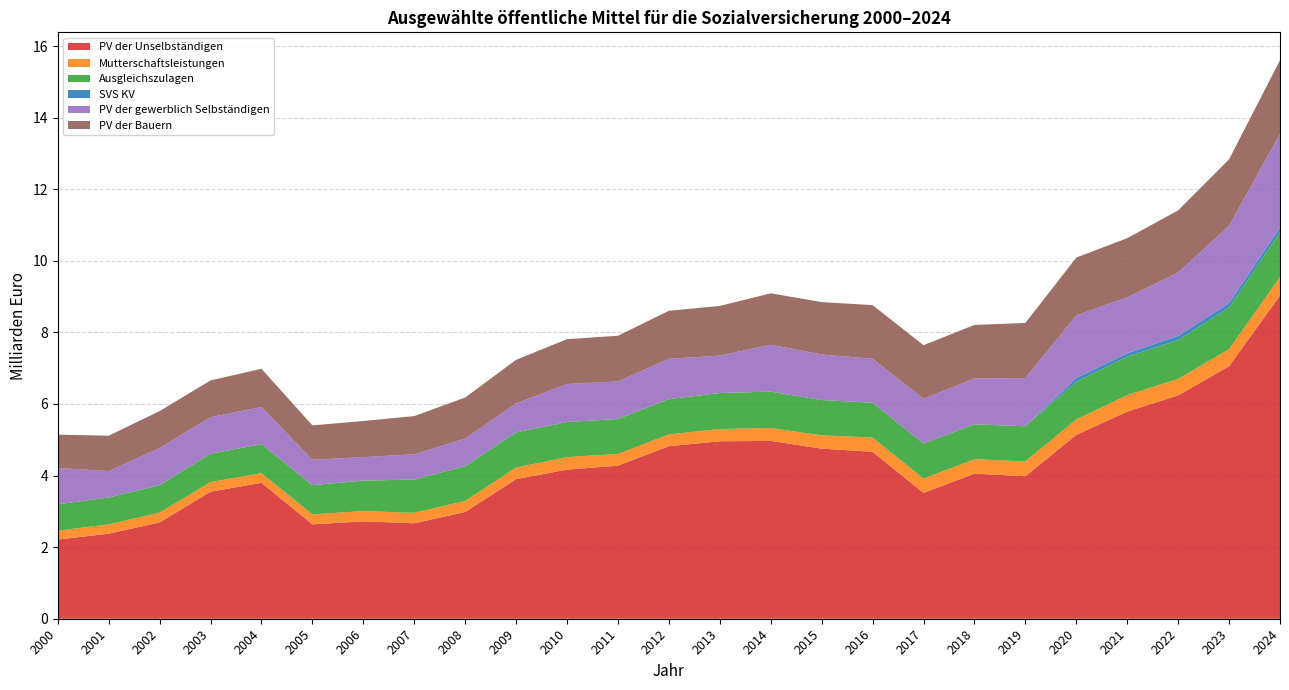

Reading right to left, list all the values displayed in this chart.

PV der Unselbständigen: 2024=9030269150	2023=7055319312	2022=6241973147	2021=5787774274	2020=5136755051	2019=3981132645	2018=4054999875	2017=3515073397	2016=4665726291	2015=4752554371	2014=4968560259	2013=4957825705	2012=4822019739	2011=4276839843	2010=4166691292	2009=3900490547	2008=2982344969	2007=2666861393	2006=2720410889	2005=2637396931	2004=3797924570	2003=3550492062	2002=2691259282	2001=2377420351	2000=2211487177
Mutterschaftsleistungen: 2024=517089458	2023=476676404	2022=459684925	2021=459539272	2020=432356686	2019=416265555	2018=401826642	2017=400886075	2016=398151824	2015=370747023	2014=360286106	2013=343660093	2012=329037401	2011=327991035	2010=349405501	2009=324031965	2008=309014038	2007=292894255	2006=286876511	2005=281790959	2004=269084880	2003=267918841	2002=273108063	2001=257984803	2000=247835948
Ausgleichszulagen: 2024=1253745761	2023=1164848530	2022=1083971718	2021=1075967157	2020=1052197925	2019=979825751	2018=977078121	2017=979709918	2016=971134919	2015=987675862	2014=1017109990	2013=1005262008	2012=984758011	2011=975776884	2010=980274655	2009=982067387	2008=968521342	2007=930578230	2006=851233210	2005=813669687	2004=811248872	2003=793382990	2002=766973371	2001=751404379	2000=738200185
SVS KV: 2024=128316082	2023=122615798	2022=118549458	2021=92470841	2020=101444223	2019=0	2018=0	2017=0	2016=0	2015=0	2014=0	2013=0	2012=0	2011=0	2010=0	2009=0	2008=0	2007=0	2006=0	2005=0	2004=0	2003=0	2002=0	2001=0	2000=0
PV der gewerblich Selbständigen: 2024=2621531533	2023=2160470638	2022=1768109310	2021=1563125356	2020=1755026897	2019=1347056713	2018=1279200827	2017=1251388897	2016=1230634398	2015=1272225392	2014=1309155412	2013=1045523265	2012=1125920282	2011=1049315228	2010=1061049484	2009=812973024	2008=773876494	2007=705057438	2006=656742752	2005=708722307	2004=1038596097	2003=1019526498	2002=1039262637	2001=738122853	2000=1016180243
PV der Bauern: 2024=2053445570	2023=1856715822	2022=1736525535	2021=1654166565	2020=1613731350	2019=1540423755	2018=1496574766	2017=1495498365	2016=1496746052	2015=1464091228	2014=1437562447	2013=1387769394	2012=1343246122	2011=1277191665	2010=1253833321	2009=1214383024	2008=1147739367	2007=1066729166	2006=1009715993	2005=961014160	2004=1066660953	2003=1027478073	2002=1031024745	2001=989316839	2000=929441073